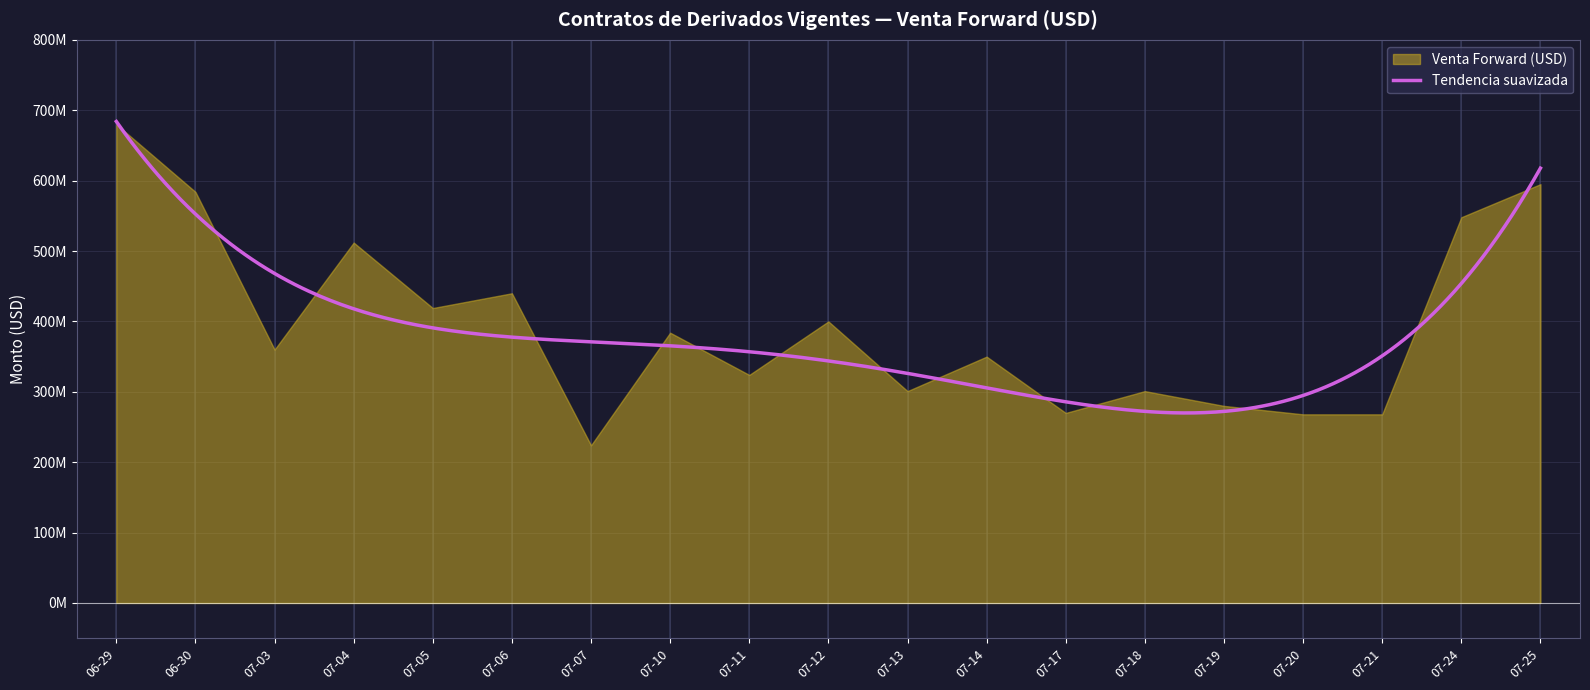

Between 2023-07-20 and 2023-07-14, which is larger?

2023-07-14